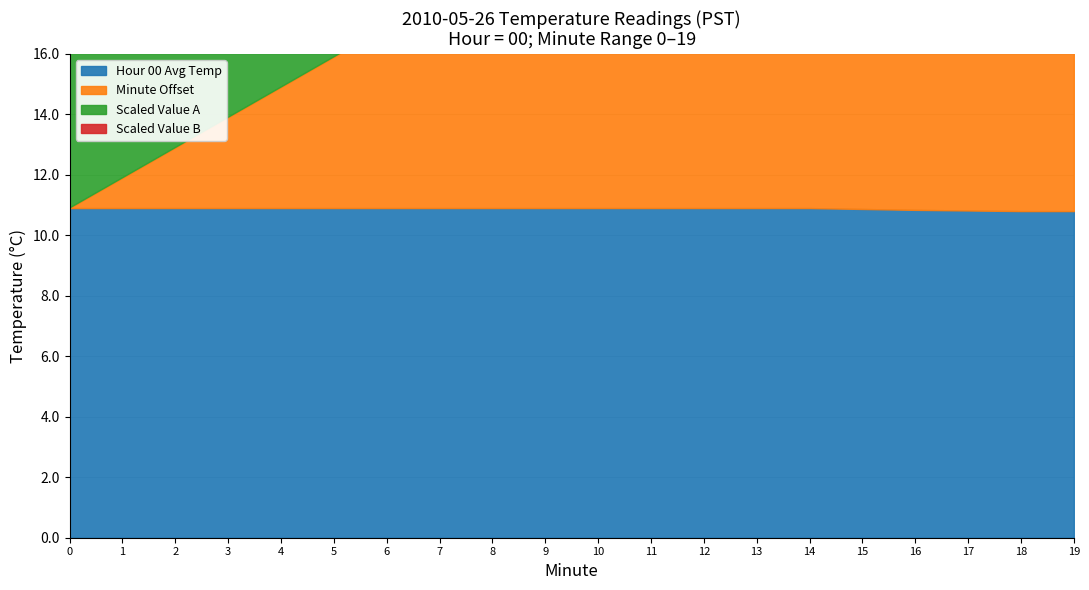

Which series has the largest total across all categories?

Hour 00 Avg Temp